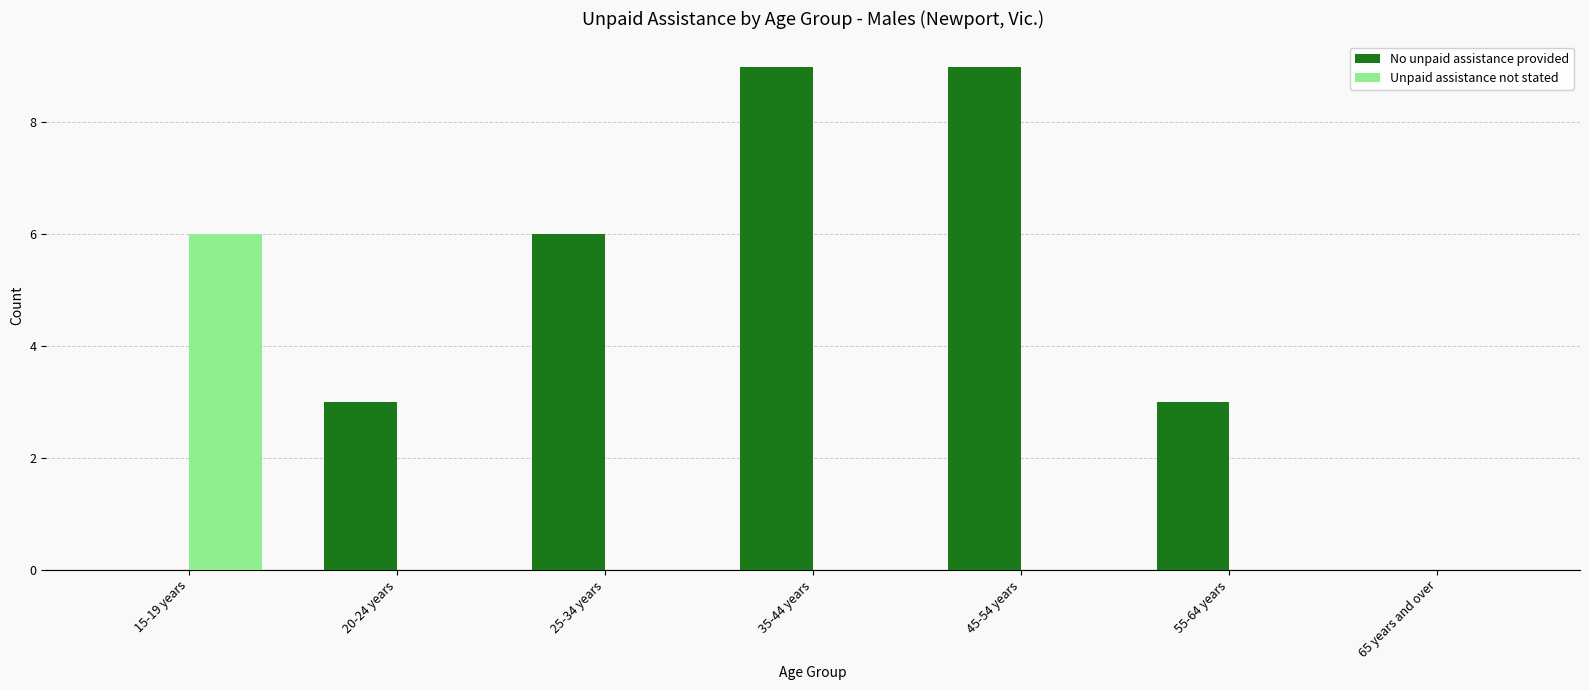

Are the bars horizontal?

No